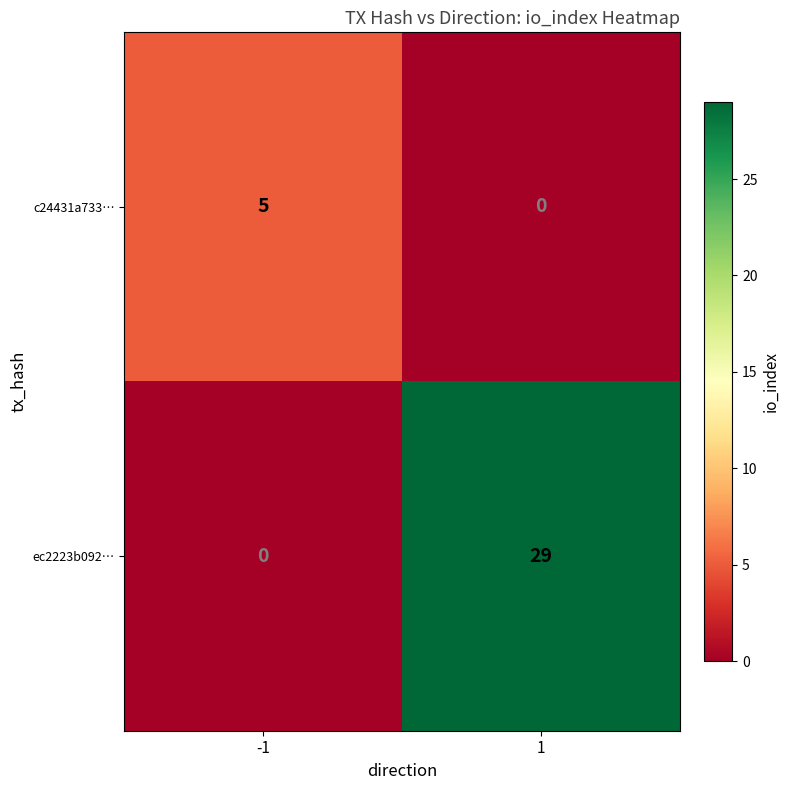

What value does the ec2223b092… series have at 1, to the nearest 5?

30